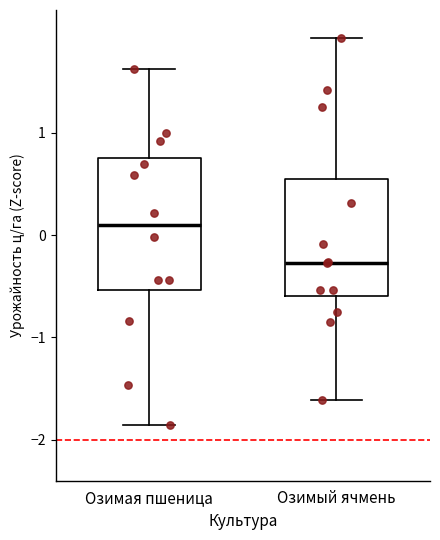

Comparing the boxes themselves (not the whiskers), which one is the tallest?

Озимая пшеница